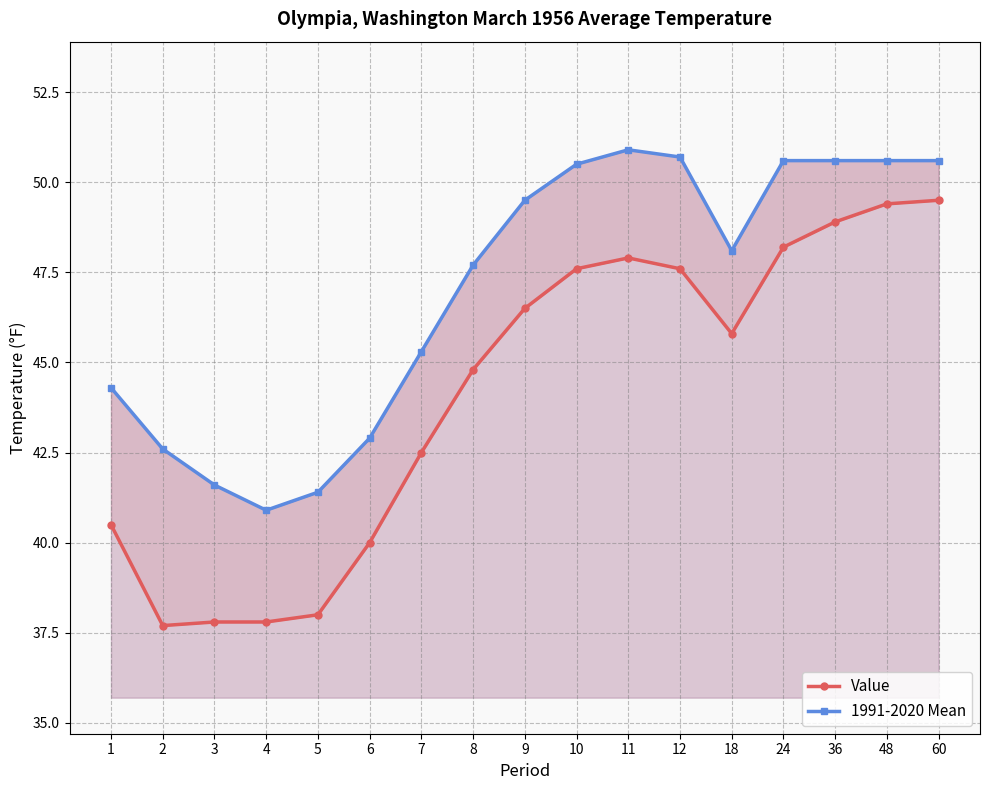

Which series has the largest total across all categories?

1991-2020 Mean